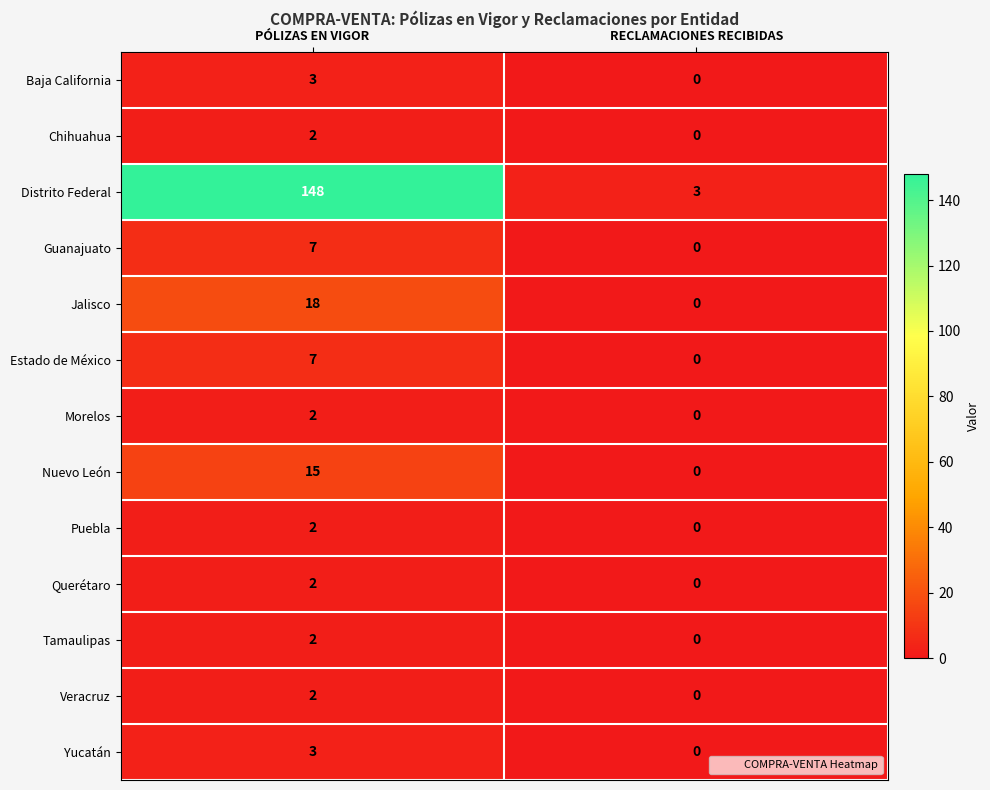

Reading left to right, extract all data points from this chart.

Baja California: PÓLIZAS EN VIGOR=3	RECLAMACIONES RECIBIDAS=0
Chihuahua: PÓLIZAS EN VIGOR=2	RECLAMACIONES RECIBIDAS=0
Distrito Federal: PÓLIZAS EN VIGOR=148	RECLAMACIONES RECIBIDAS=3
Guanajuato: PÓLIZAS EN VIGOR=7	RECLAMACIONES RECIBIDAS=0
Jalisco: PÓLIZAS EN VIGOR=18	RECLAMACIONES RECIBIDAS=0
Estado de México: PÓLIZAS EN VIGOR=7	RECLAMACIONES RECIBIDAS=0
Morelos: PÓLIZAS EN VIGOR=2	RECLAMACIONES RECIBIDAS=0
Nuevo León: PÓLIZAS EN VIGOR=15	RECLAMACIONES RECIBIDAS=0
Puebla: PÓLIZAS EN VIGOR=2	RECLAMACIONES RECIBIDAS=0
Querétaro: PÓLIZAS EN VIGOR=2	RECLAMACIONES RECIBIDAS=0
Tamaulipas: PÓLIZAS EN VIGOR=2	RECLAMACIONES RECIBIDAS=0
Veracruz: PÓLIZAS EN VIGOR=2	RECLAMACIONES RECIBIDAS=0
Yucatán: PÓLIZAS EN VIGOR=3	RECLAMACIONES RECIBIDAS=0